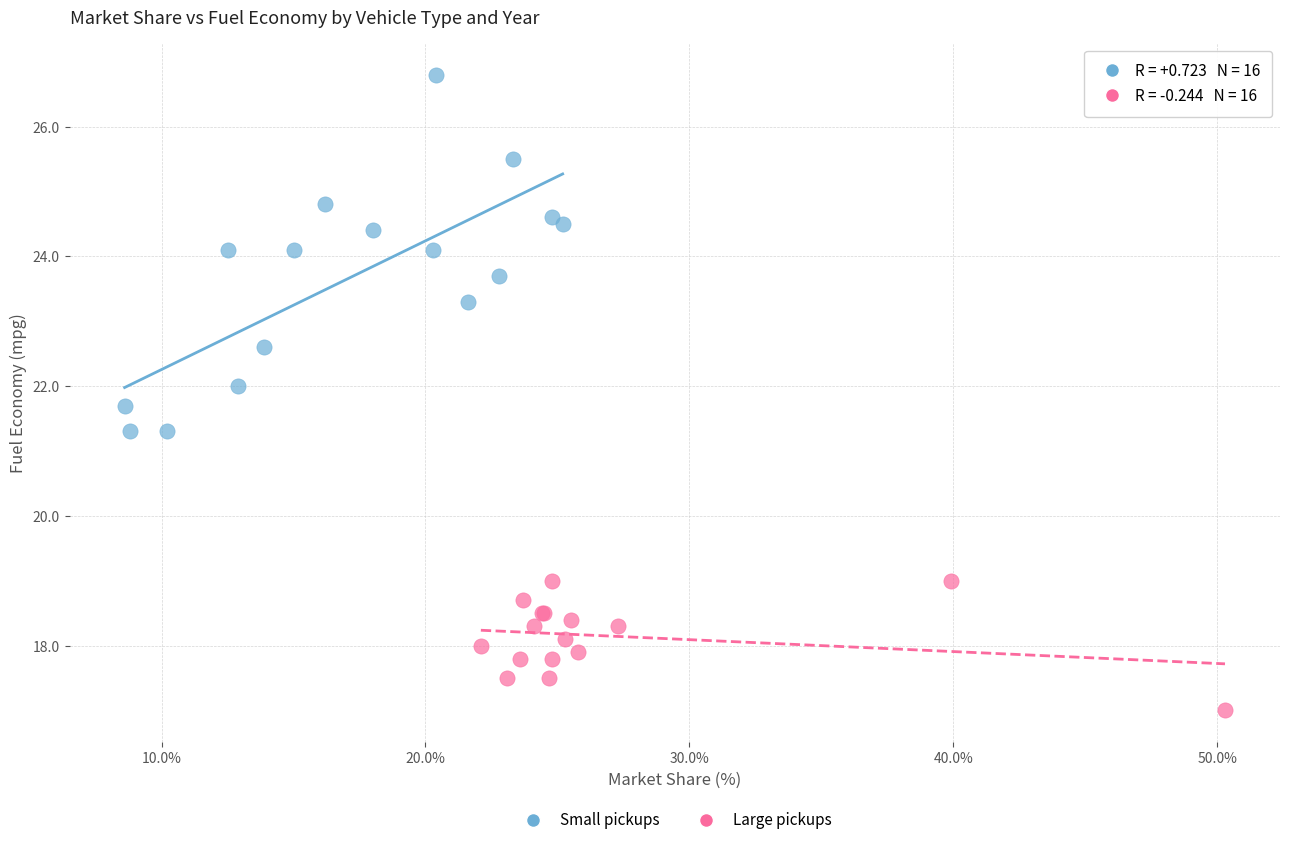

Which series has the widest spread of Y values?

Small pickups